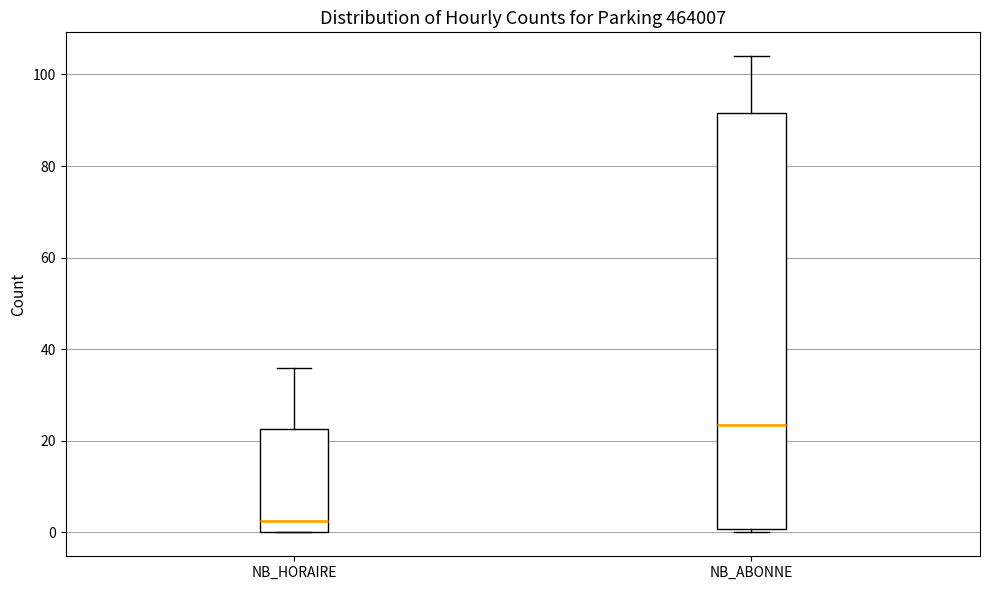

Reading left to right, read every box against the y-axis: the position of its median line, the range the box covers, and the ends of its whiskers. The values are not printed on the chart, so give them approximately, as read against the axis.

NB_HORAIRE: median 2, box 0 to 22, whiskers 0 to 36
NB_ABONNE: median 24, box 0 to 92, whiskers 0 (just below the box's lower edge) to 104